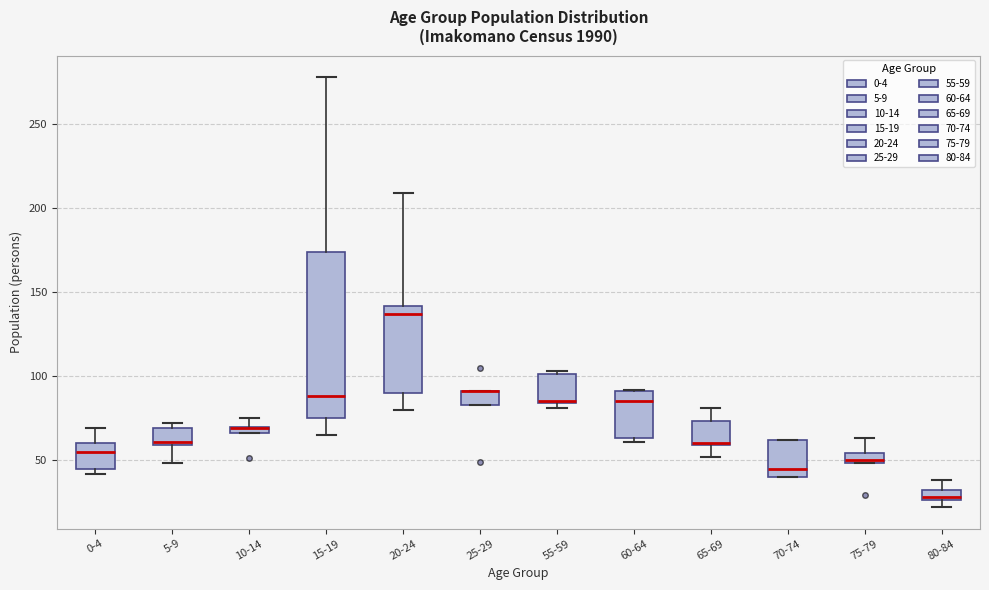

Which box is the tallest, from its lower edge to its upper edge?

15-19